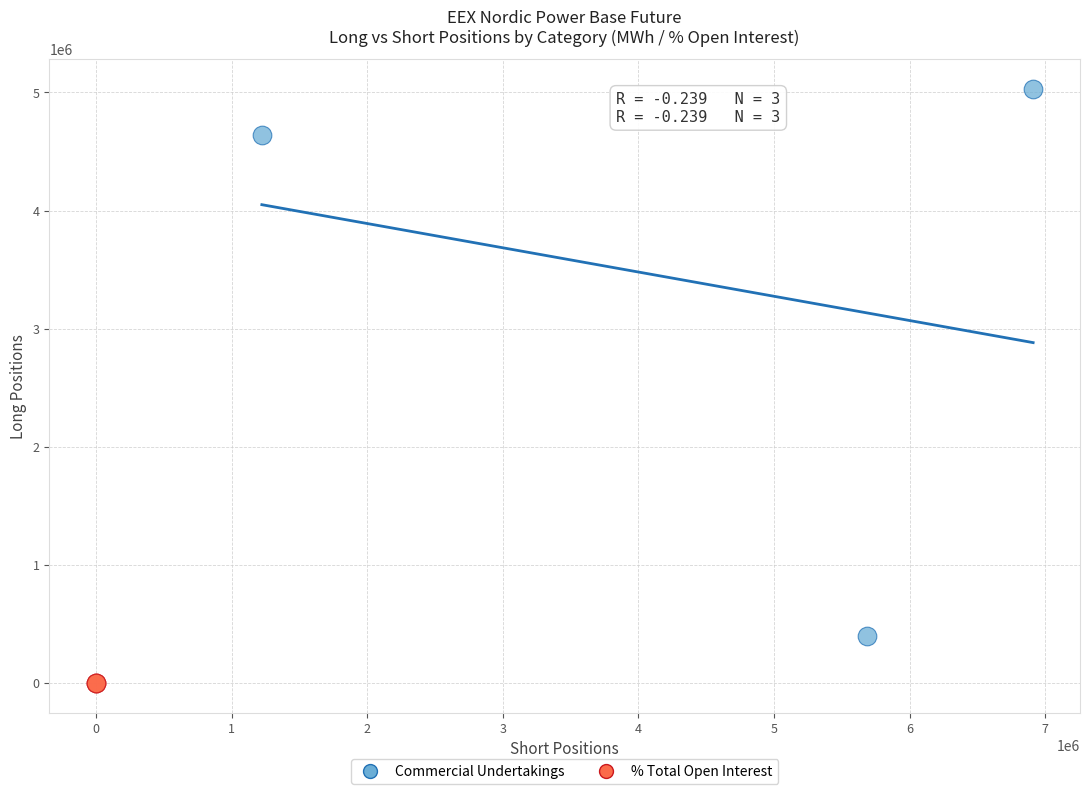

What are all the series names shown in the legend?

Commercial Undertakings, % Total Open Interest